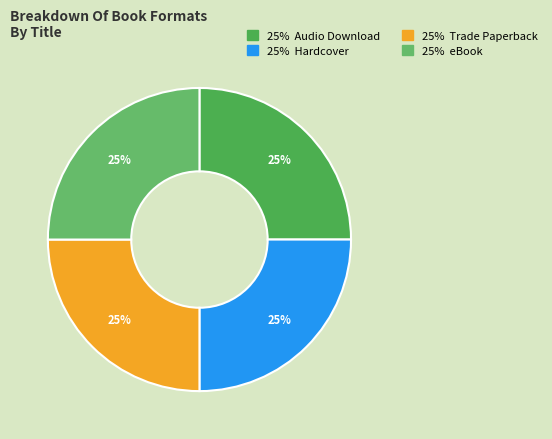

Which category has the smallest portion of the pie?

Audio Download